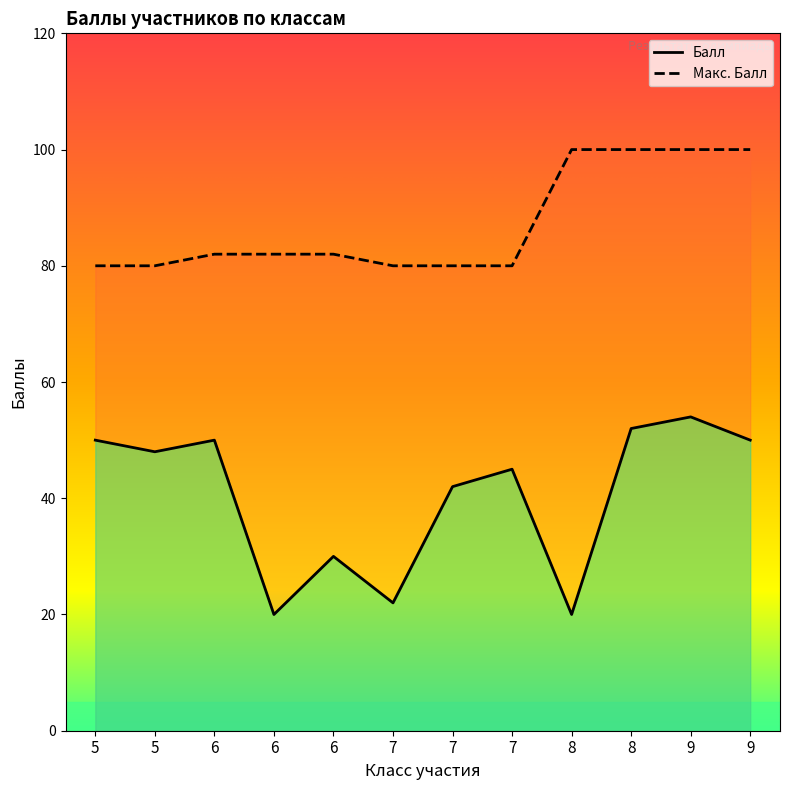

True or false: Балл has more than 2 points higher than both neighbors.

True